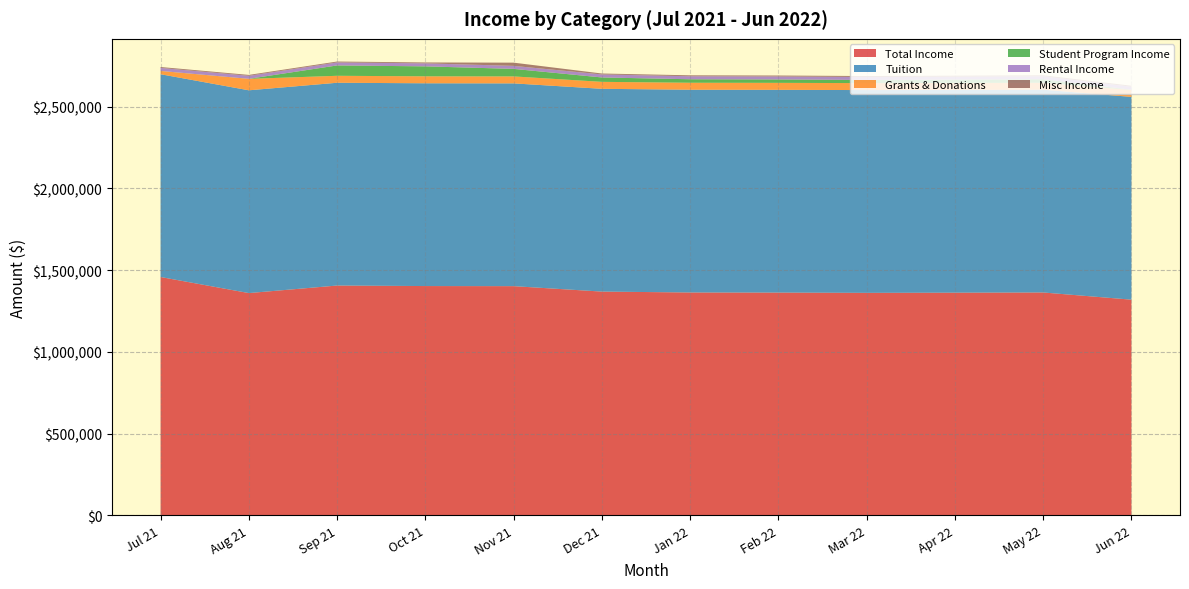

Reading right to left, extract all data points from this chart.

Total Income: Jun 22=1319600	May 22=1363595	Apr 22=1362346	Mar 22=1361287	Feb 22=1362919	Jan 22=1363539	Dec 21=1369066	Nov 21=1402305	Oct 21=1402917	Sep 21=1406113	Aug 21=1359945	Jul 21=1458293
Tuition: Jun 22=1241073	May 22=1241073	Apr 22=1241073	Mar 22=1241074	Feb 22=1241074	Jan 22=1241074	Dec 21=1241074	Nov 21=1241074	Oct 21=1241074	Sep 21=1241074	Aug 21=1241074	Jul 21=1241074
Grants & Donations: Jun 22=42600	May 22=42600	Apr 22=42600	Mar 22=42600	Feb 22=42600	Jan 22=42600	Dec 21=42600	Nov 21=42600	Oct 21=42600	Sep 21=42600	Aug 21=70000	Jul 21=20000
Student Program Income: Jun 22=1334	May 22=21443	Apr 22=20194	Mar 22=19134	Feb 22=20766	Jan 22=21386	Dec 21=26913	Nov 21=46152	Oct 21=60986	Sep 21=63433	Aug 21=333	Jul 21=333
Rental Income: Jun 22=18459	May 22=18459	Apr 22=18459	Mar 22=18459	Feb 22=18459	Jan 22=18459	Dec 21=18459	Nov 21=18459	Oct 21=18459	Sep 21=18459	Aug 21=18459	Jul 21=18459
Misc Income: Jun 22=5667	May 22=5649	Apr 22=5649	Mar 22=5649	Feb 22=5649	Jan 22=5649	Dec 21=5649	Nov 21=19649	Oct 21=5427	Sep 21=5427	Aug 21=5427	Jul 21=5427